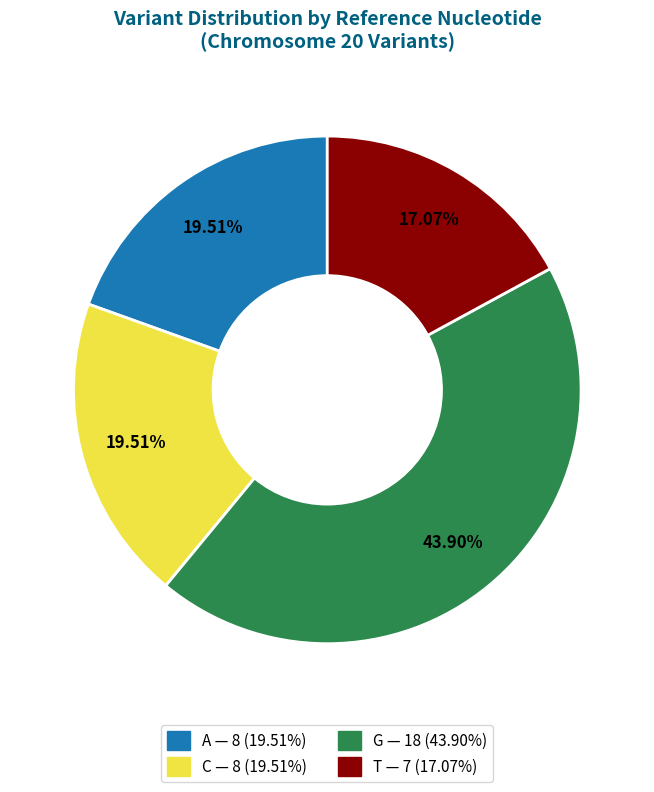

To the nearest percent, what portion does C represent?

20%